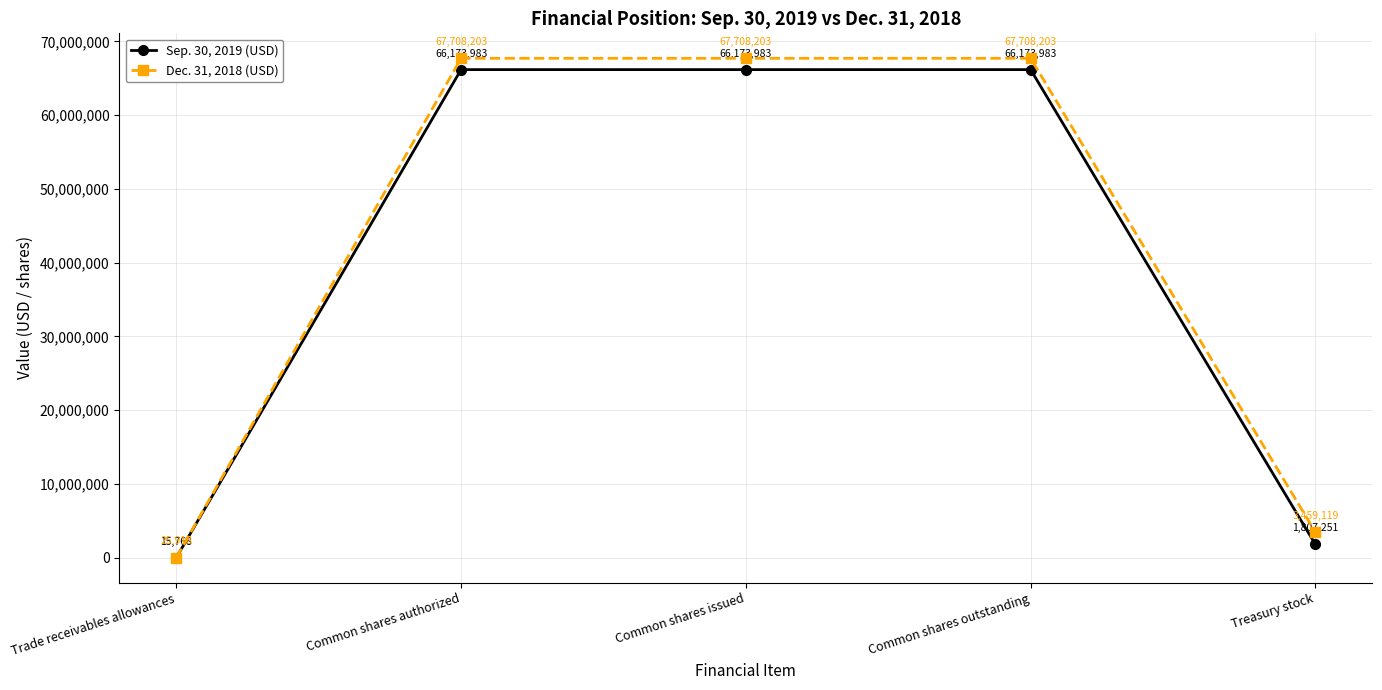

What is the label of the 5th point from the left?

Treasury stock